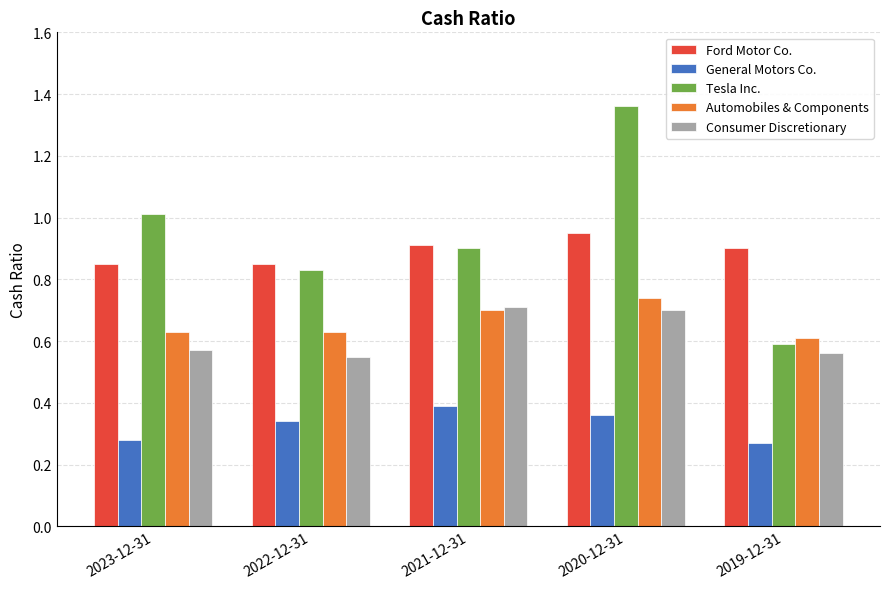

At how many categories does at least one series exceed 0?

5